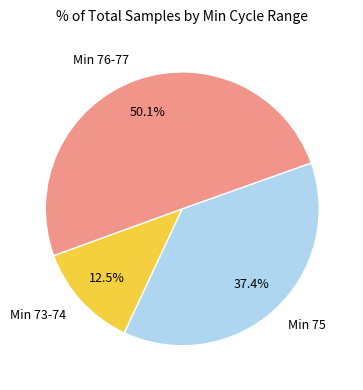

Approximately how many times larger is the value at Min 76-77 compared to Min 73-74?

4.0